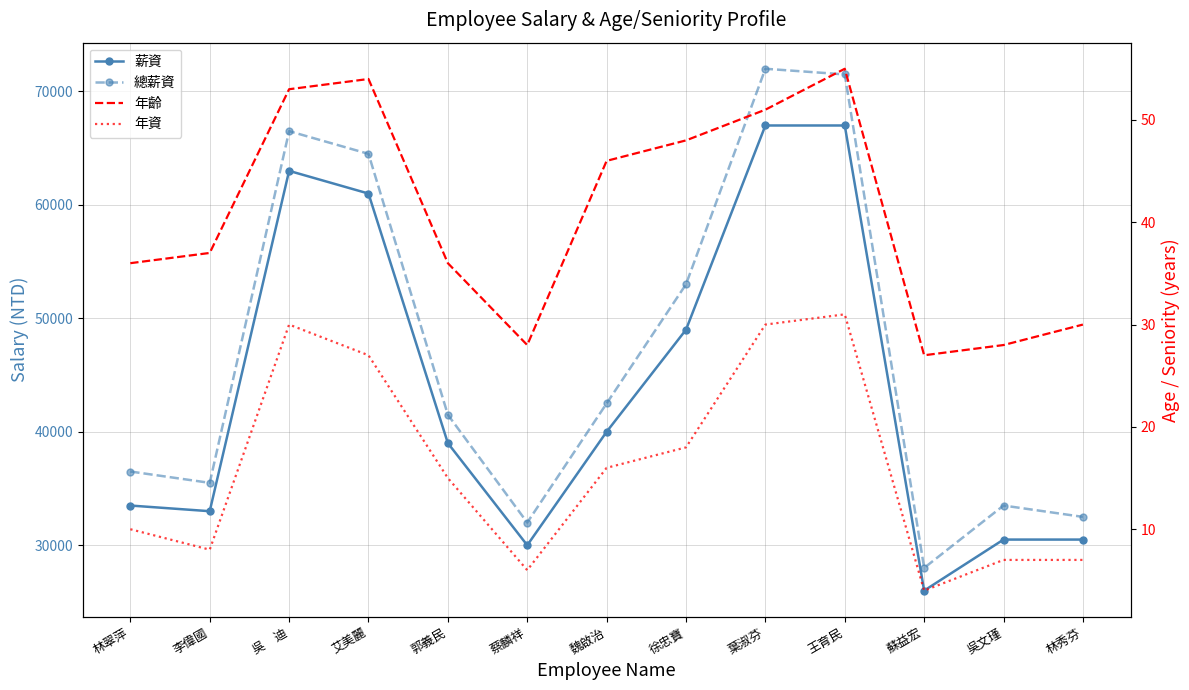

Is the value of 年齡 at 吳文瑾 greater than the value of 年資 at 吳文瑾?

Yes